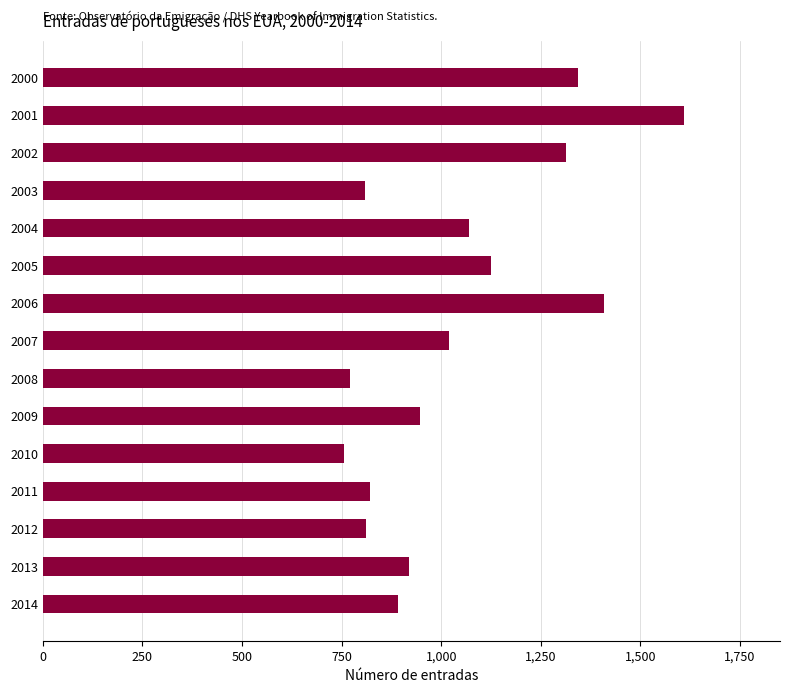

Is it true that the value at 2010 is 988?

False